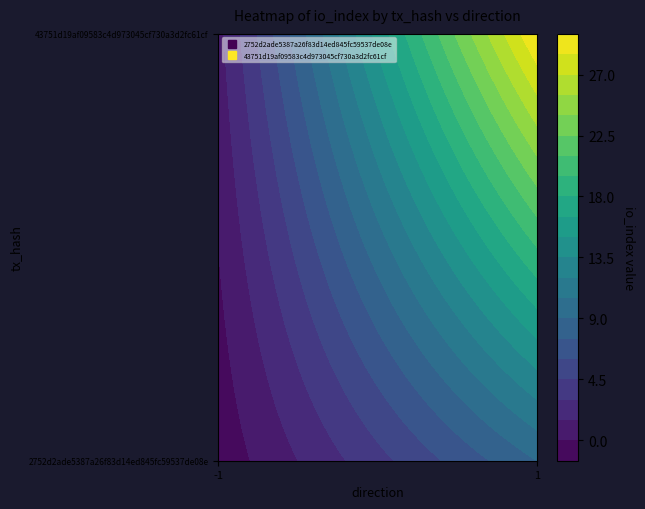

The 43751d19af09583c4d973045cf730a3d2fc61cf series shows 0 at -1. True or false?

False